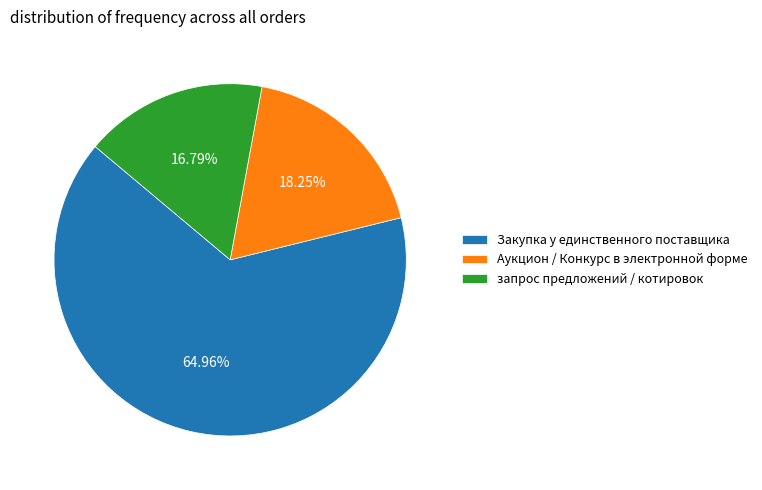

To the nearest percent, what is the difference between the largest and smallest slice percentages?

48%